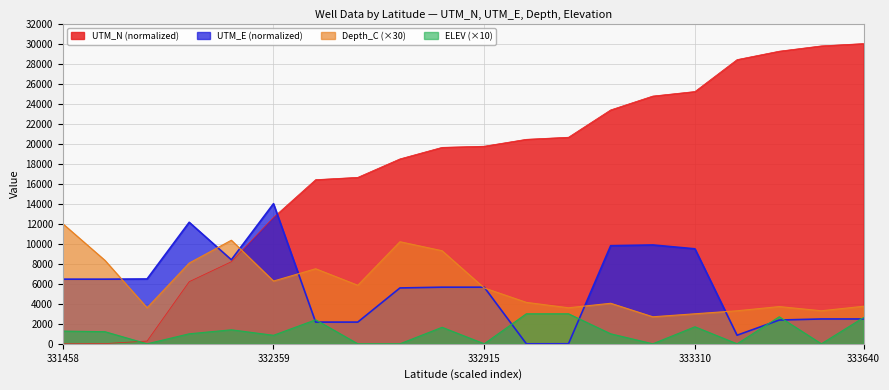

What is the difference between the maximum and minimum values in the DEPTH_C series?

9300.0